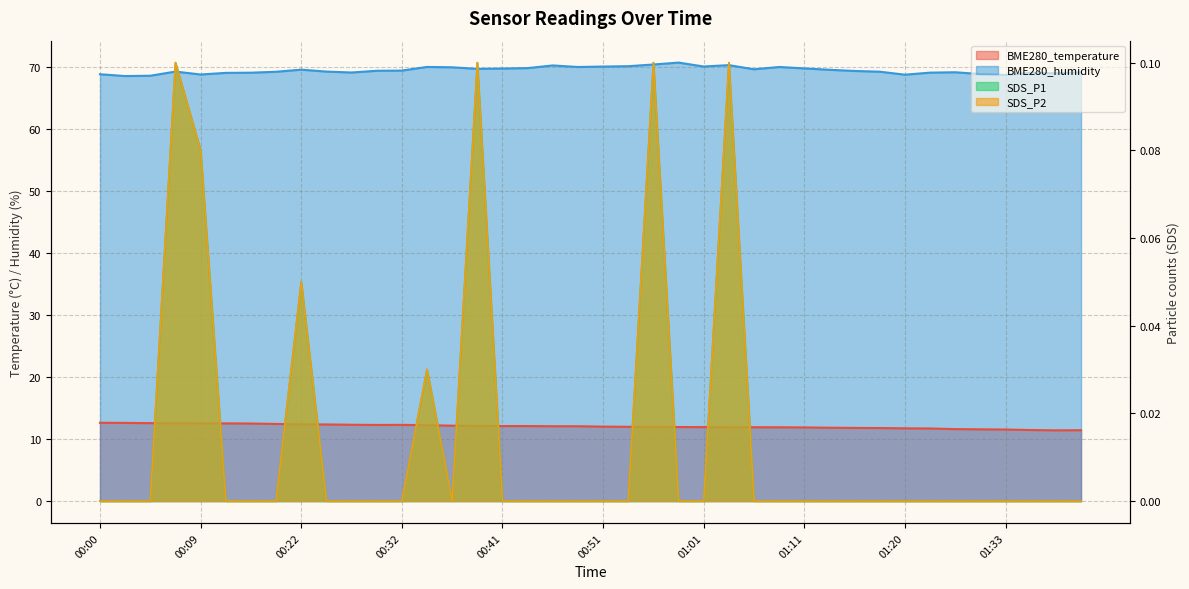

Count the number of categories in the chart.

40